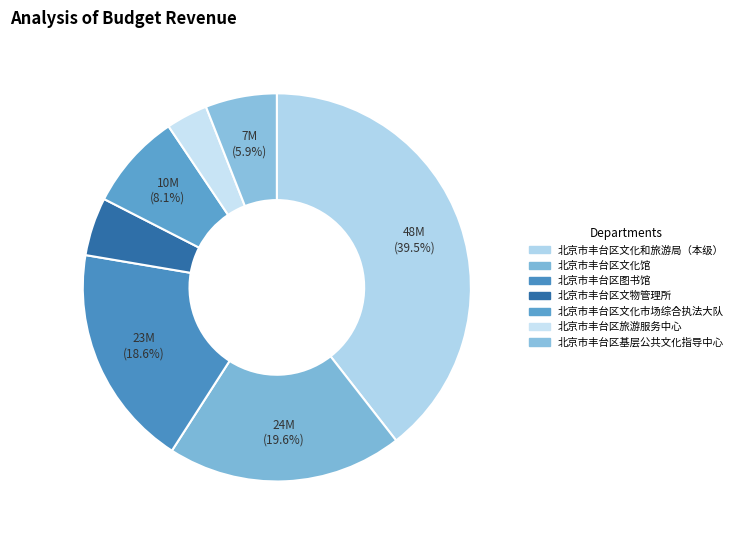

Count the number of slices in the pie.

7